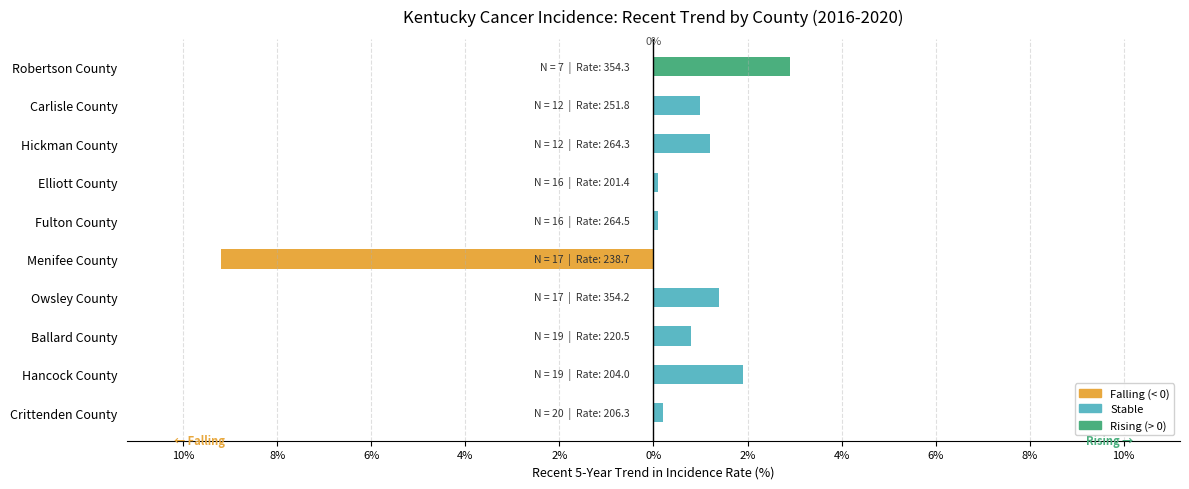

Rank the series at Elliott County from lowest to highest value.

Falling, Rising, Stable